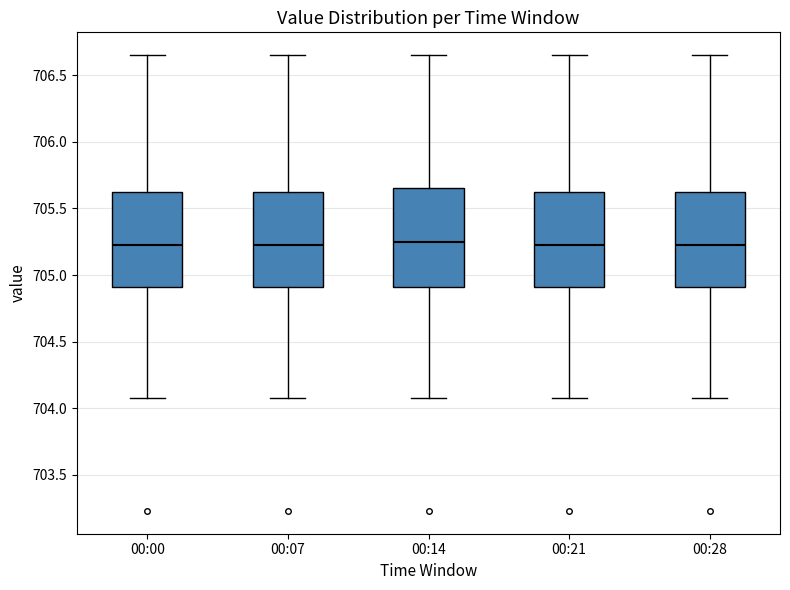

Reading left to right, transcribe this box plot: for each box, give where its median line is, the range the box spans, and where its two whiskers end, as read against the y-axis. The values are not printed on the chart, so give them approximately, as read against the axis.

00:00: median 705.25, box 704.90 to 705.65, whiskers 704.10 to 706.65
00:07: median 705.25, box 704.90 to 705.65, whiskers 704.10 to 706.65
00:14: median 705.25, box 704.90 to 705.65, whiskers 704.10 to 706.65
00:21: median 705.25, box 704.90 to 705.65, whiskers 704.10 to 706.65
00:28: median 705.25, box 704.90 to 705.65, whiskers 704.10 to 706.65